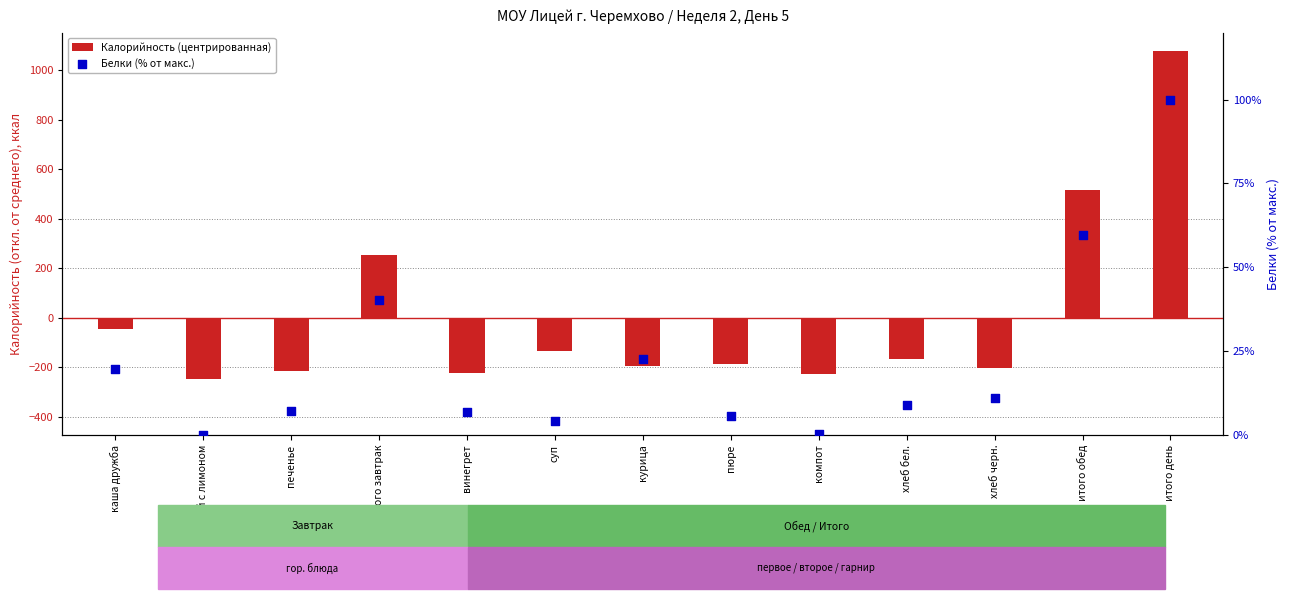

What are all the series names shown in the legend?

Калорийность (центрированная), Белки (% от макс.)